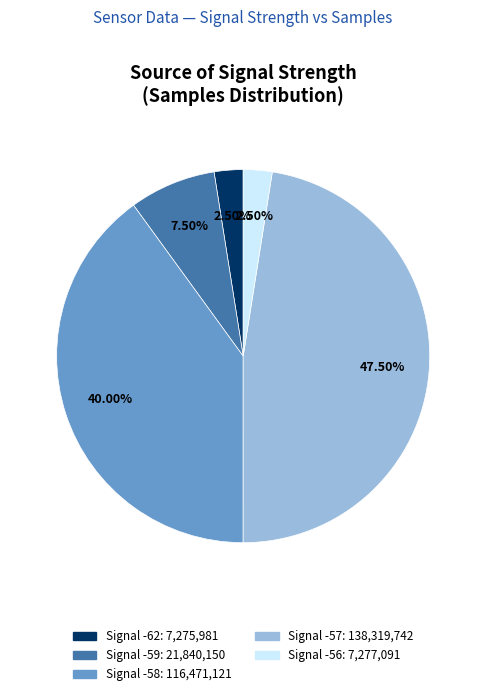

Is there a majority slice in this chart?

No